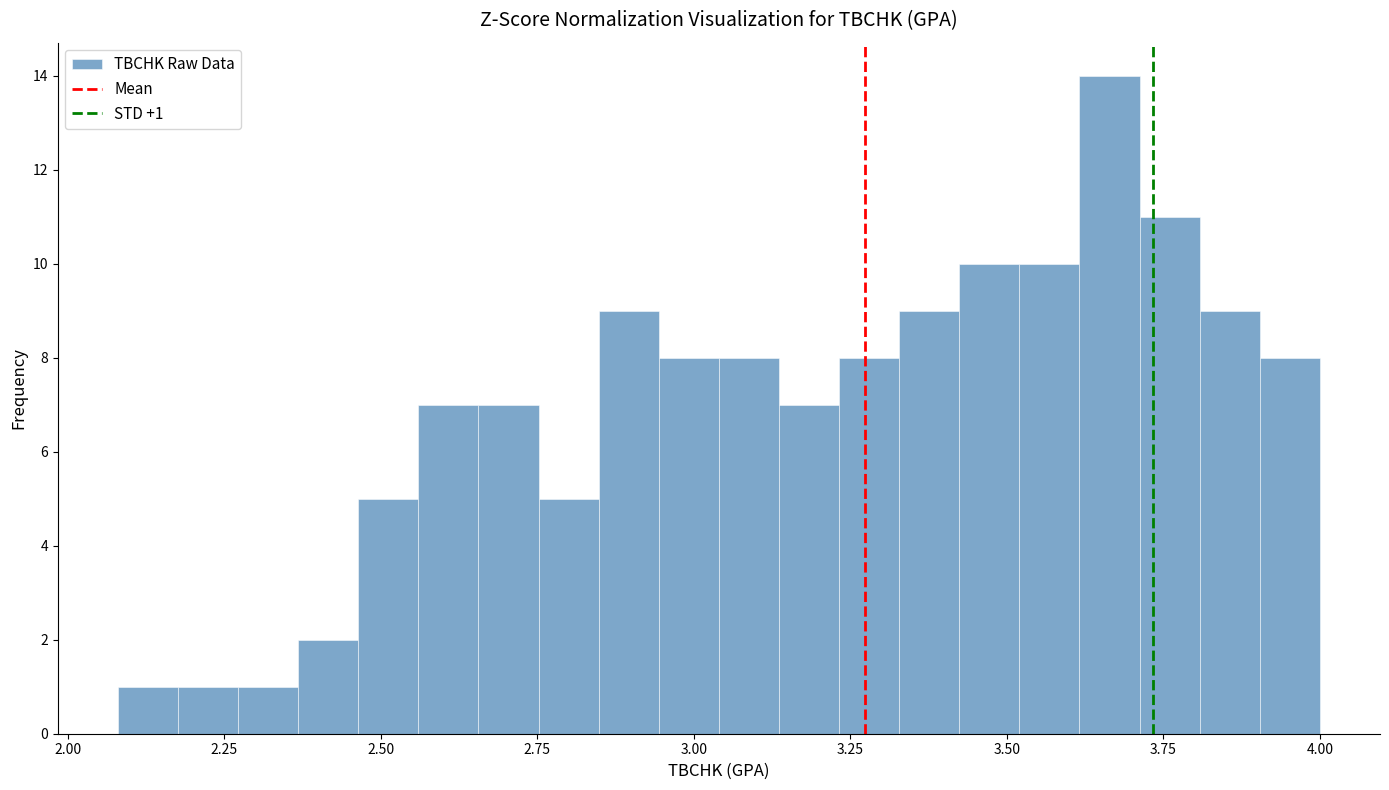

Read against the x-axis, roughly where is the centre of the tallest bar?

3.65